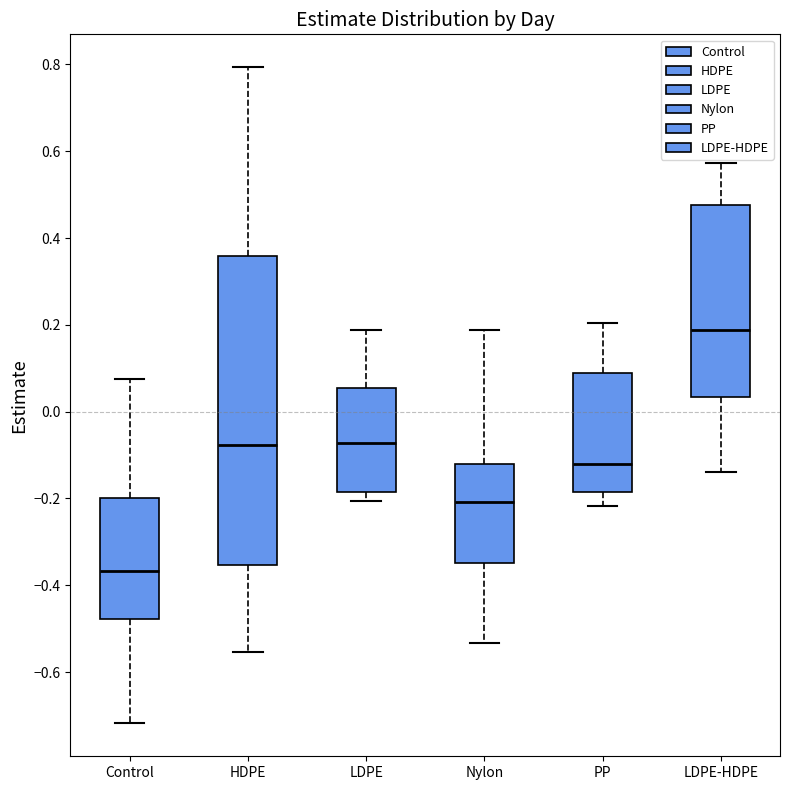

Where does the median line of the box for LDPE sit on the y-axis? The values are not printed on the chart, so give them approximately, as read against the axis.

-0.08